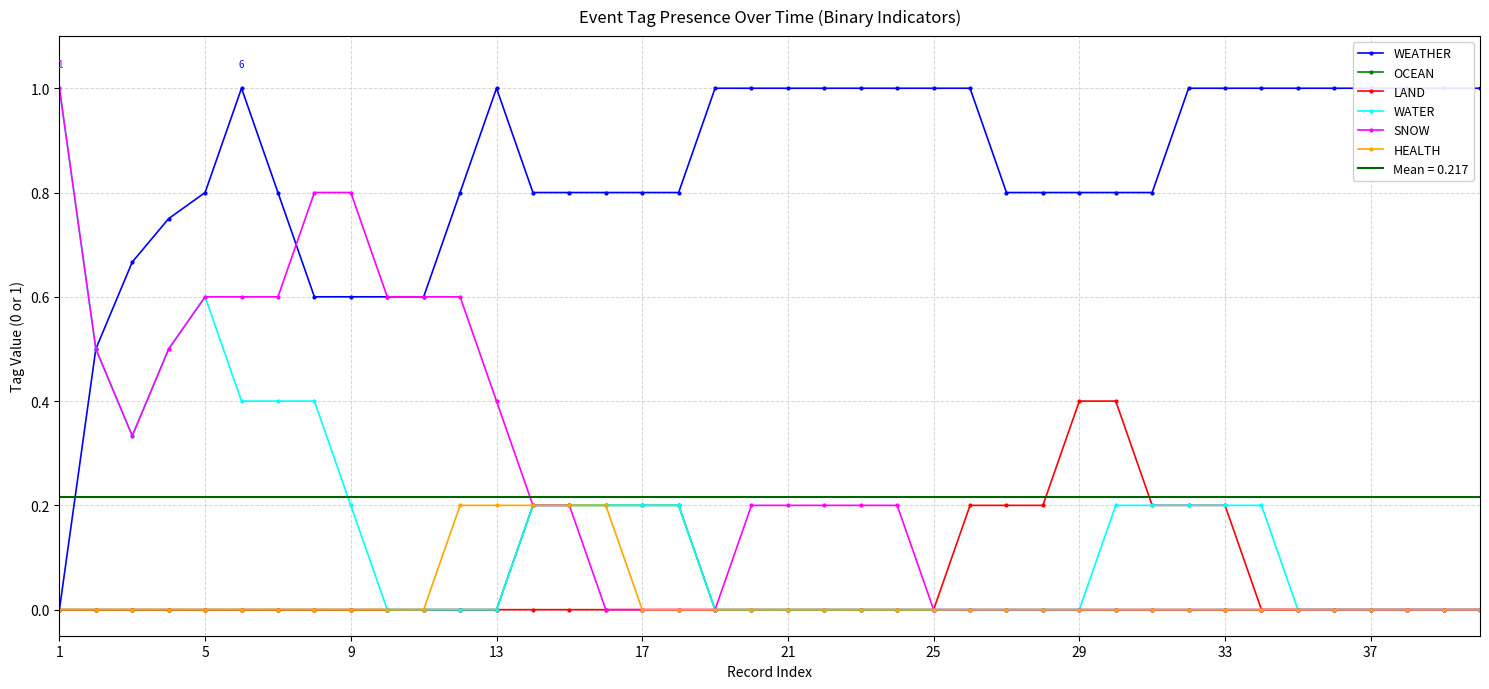

Is it true that HEALTH equals 0.0 at 1?

True